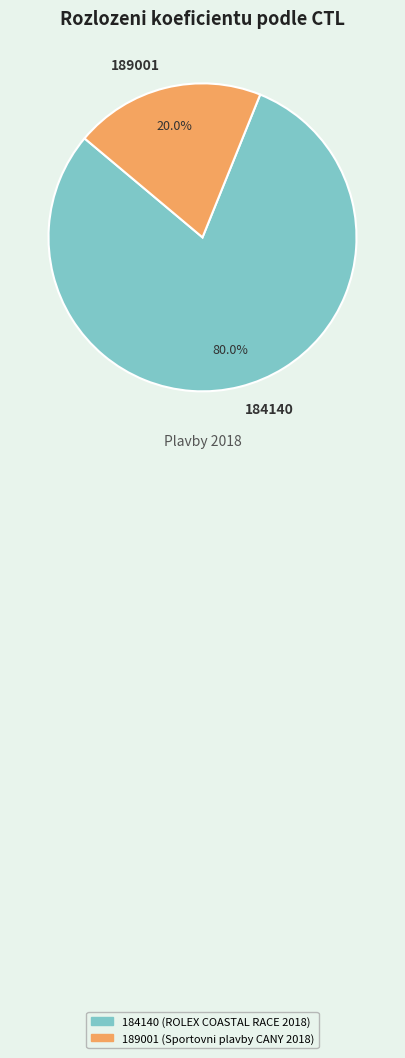

What is the ratio of the value at 184140 to the value at 189001?

4.0